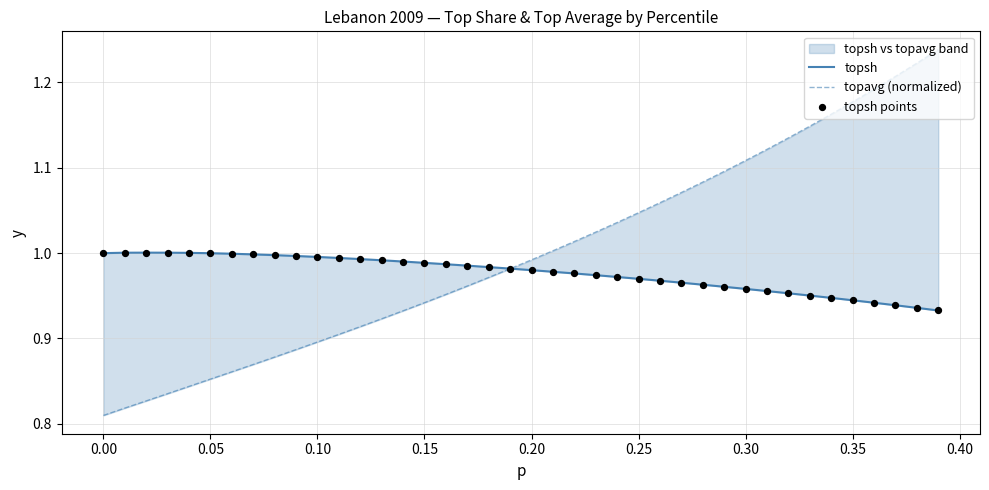

Which series contains the highest Y value?

topavg (normalized)